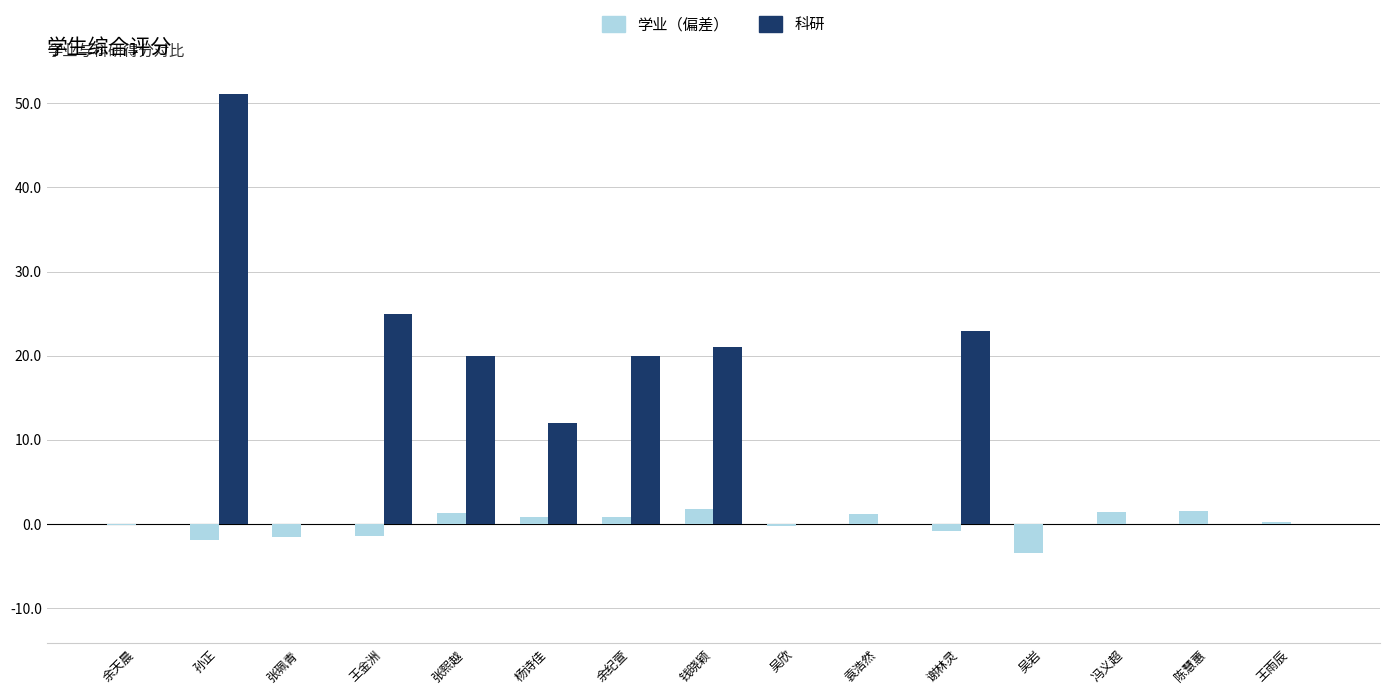

What is the maximum value for 科研?

51.1